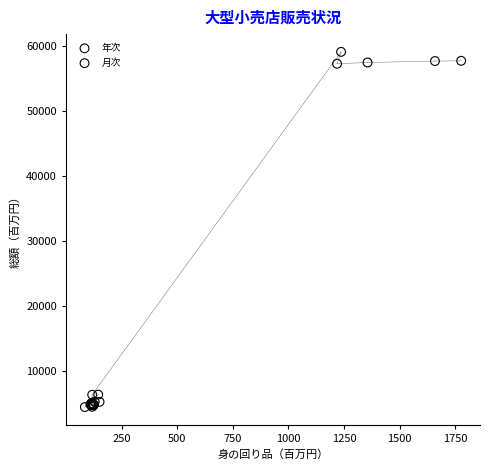

Which series has the largest Y range (max minus min)?

月次